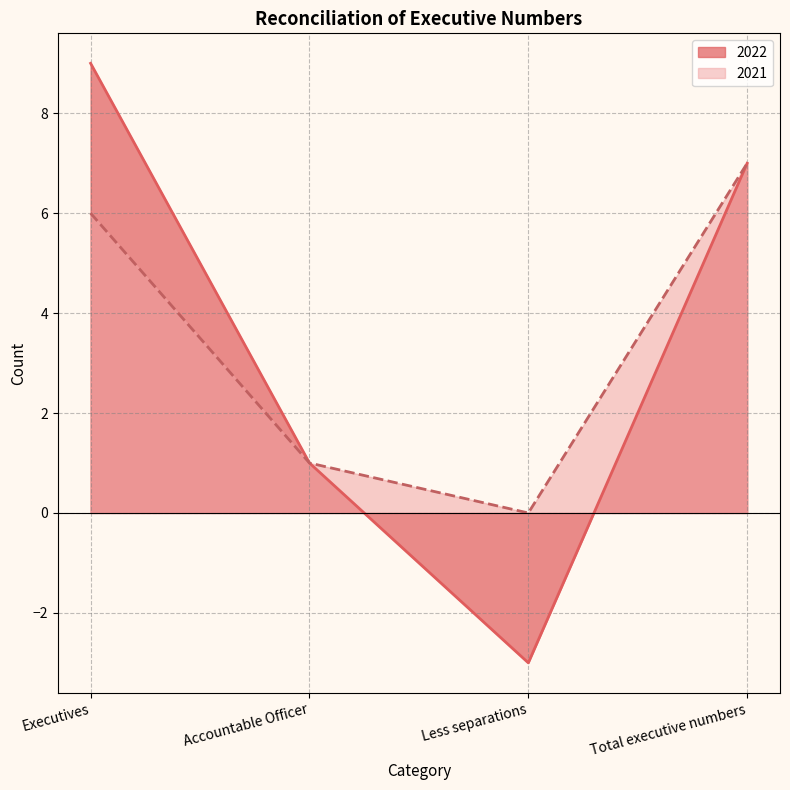

Rank the categories by 2021 value from highest to lowest.

Total executive numbers, Executives, Accountable Officer, Less separations